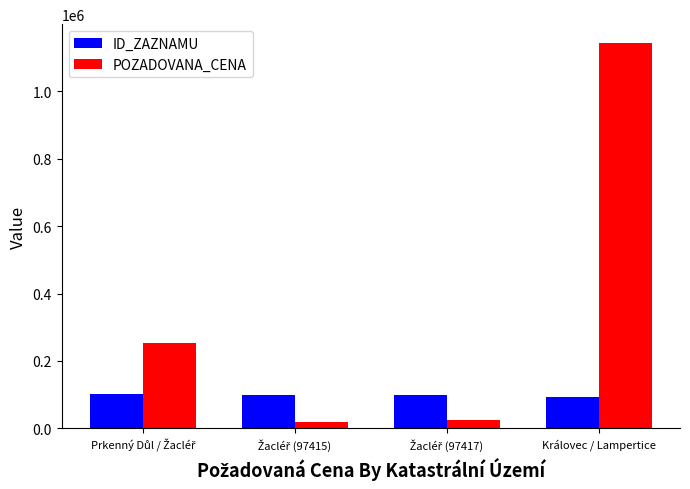

What are all the series names shown in the legend?

ID_ZAZNAMU, POZADOVANA_CENA